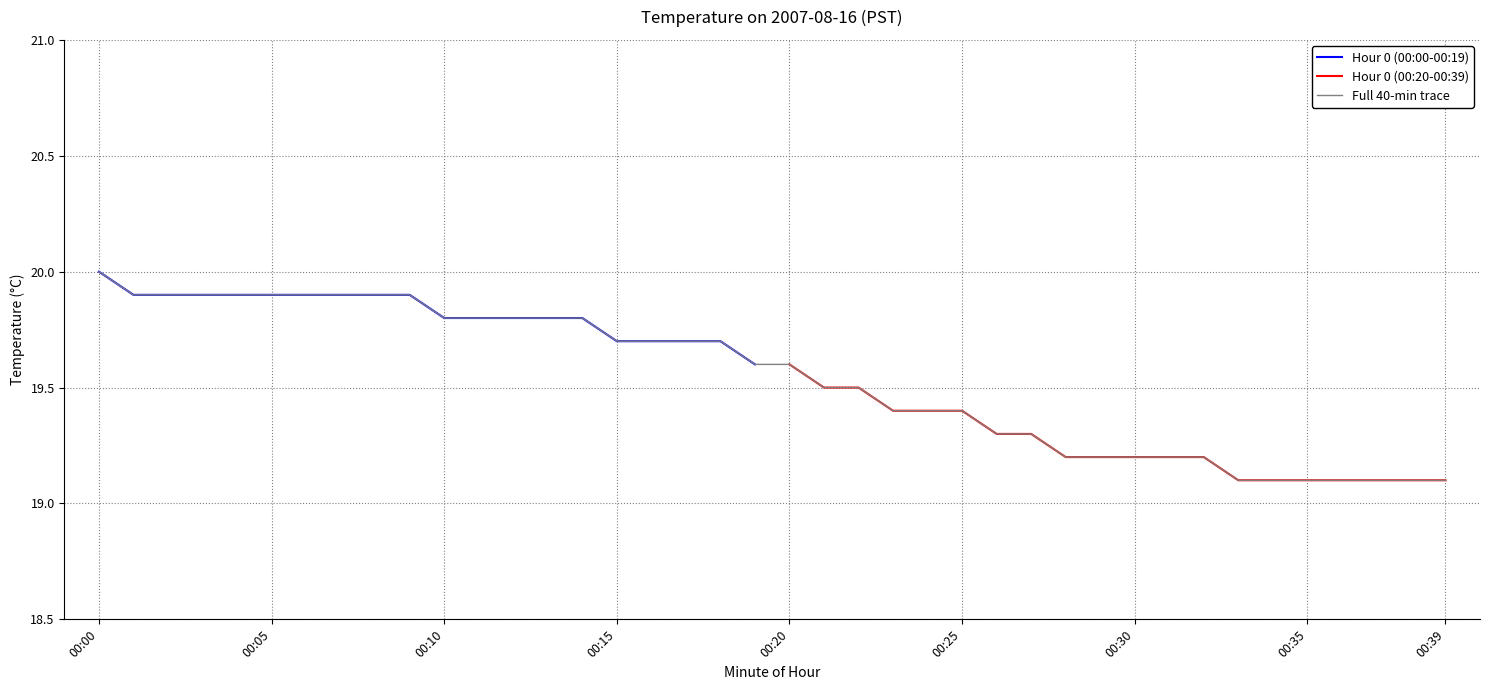

Reading right to left, list all the values displayed in this chart.

Hour 0 (00:00-00:19): 19.6	19.7	19.7	19.7	19.7	19.8	19.8	19.8	19.8	19.8	19.9	19.9	19.9	19.9	19.9	19.9	19.9	19.9	19.9	20.0
Hour 0 (00:20-00:39): 19.1	19.1	19.1	19.1	19.1	19.1	19.1	19.2	19.2	19.2	19.2	19.2	19.3	19.3	19.4	19.4	19.4	19.5	19.5	19.6